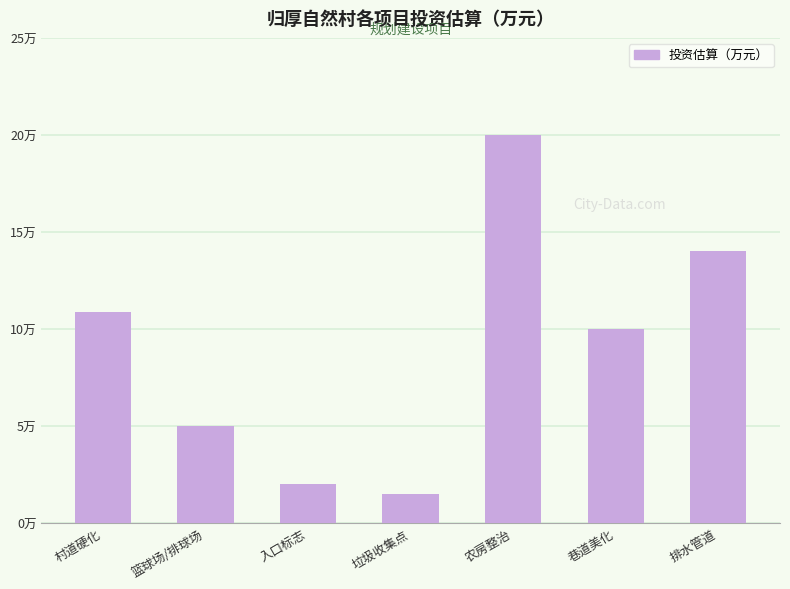

What is the ratio of the value at 巷道美化 to the value at 垃圾收集点?

6.7